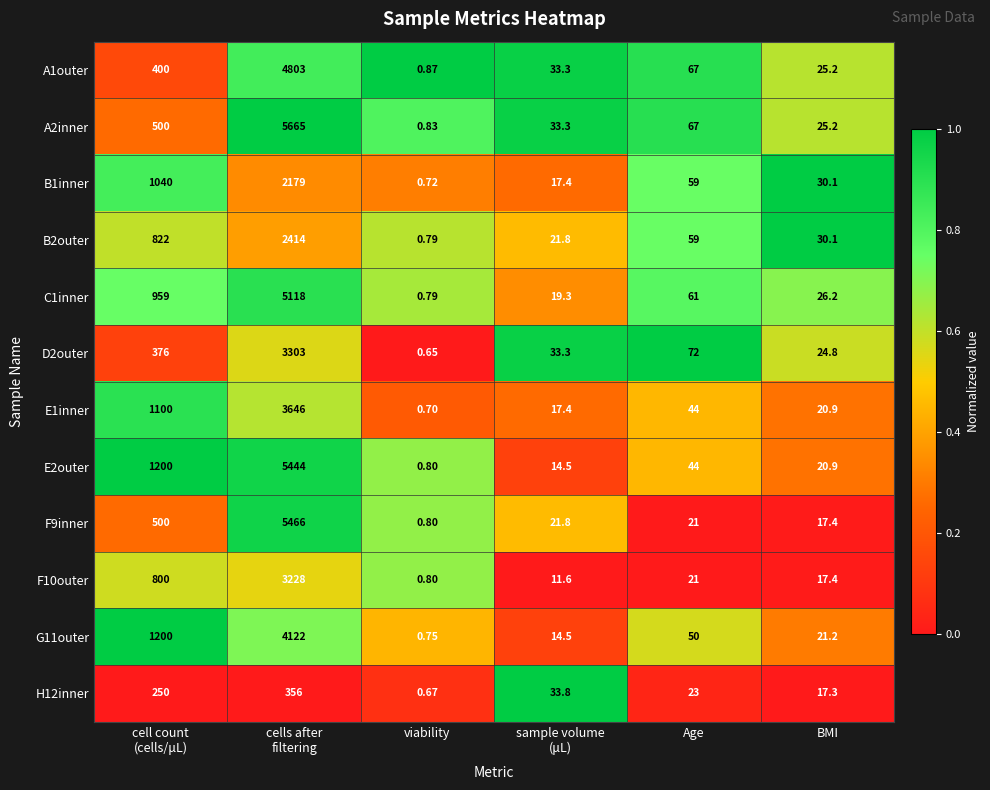

At which category does the chart reach its minimum across all series?

viability